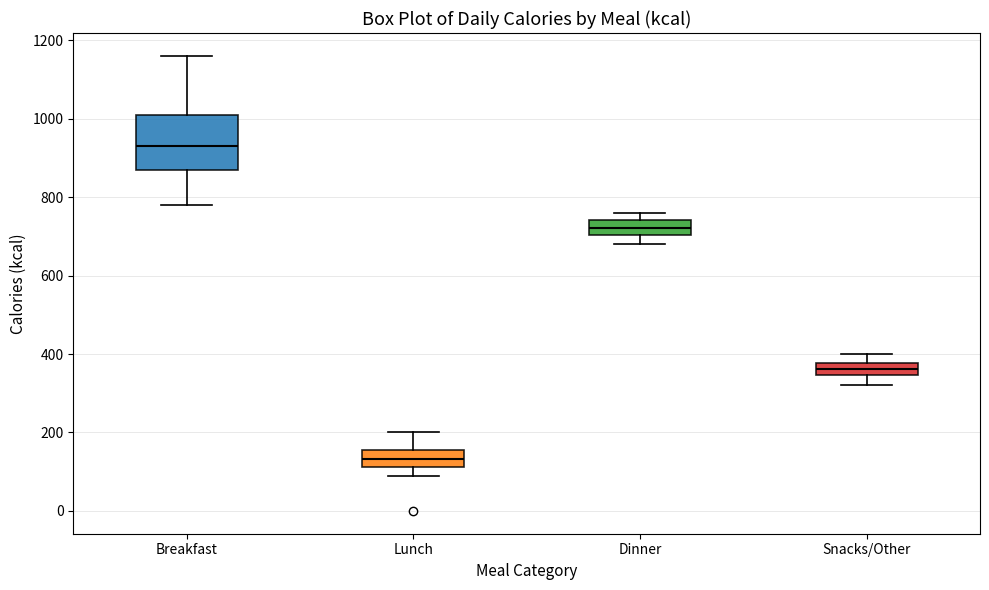

Reading left to right, read every box against the y-axis: the position of its median line, the range the box covers, and the ends of its whiskers. The values are not printed on the chart, so give them approximately, as read against the axis.

Breakfast: median 940, box 880 to 1020, whiskers 780 to 1160
Lunch: median 140, box 120 to 160, whiskers 100 to 200
Dinner: median 720, box 700 to 740, whiskers 680 to 760
Snacks/Other: median 360, box 340 to 380, whiskers 320 to 400